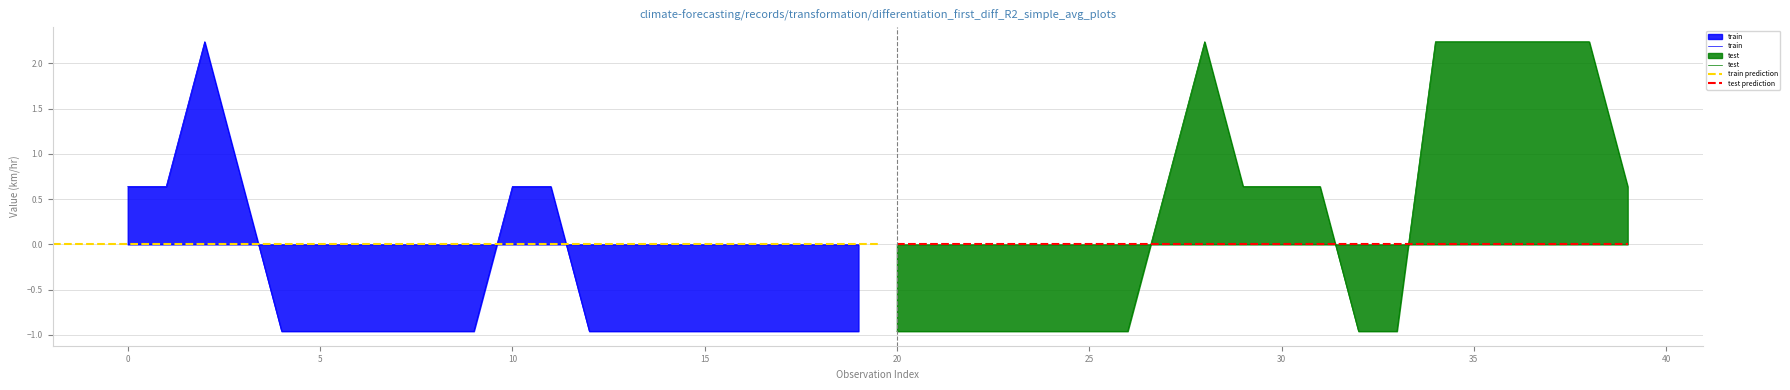

How many values are above zero?

6